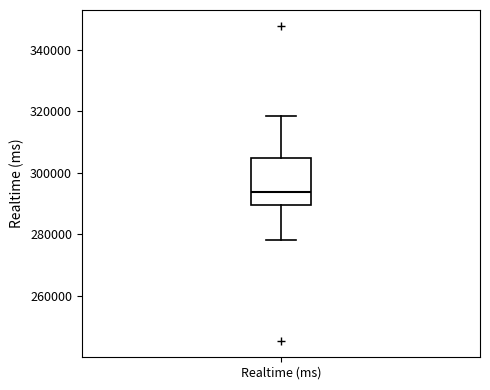

Read this box plot against the y-axis: the position of the median line, the range covered by the box, and the ends of both whiskers. The values are not printed on the chart, so give them approximately, as read against the axis.

median 294000, box 290000 to 304000, whiskers 278000 to 318000